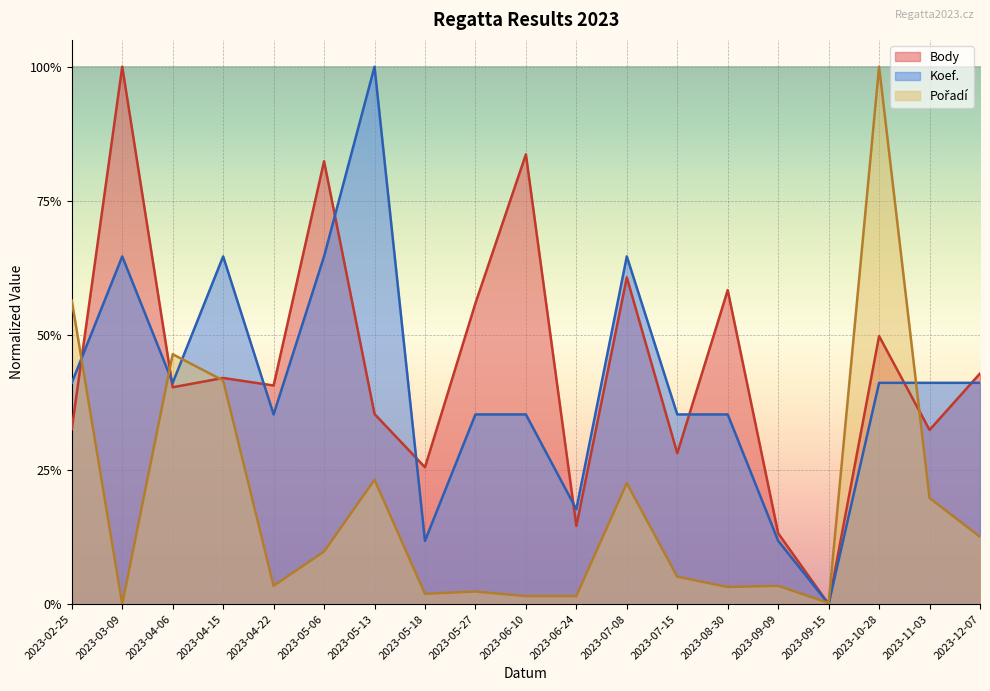

Does the chart display data point markers on the line(s)?

No